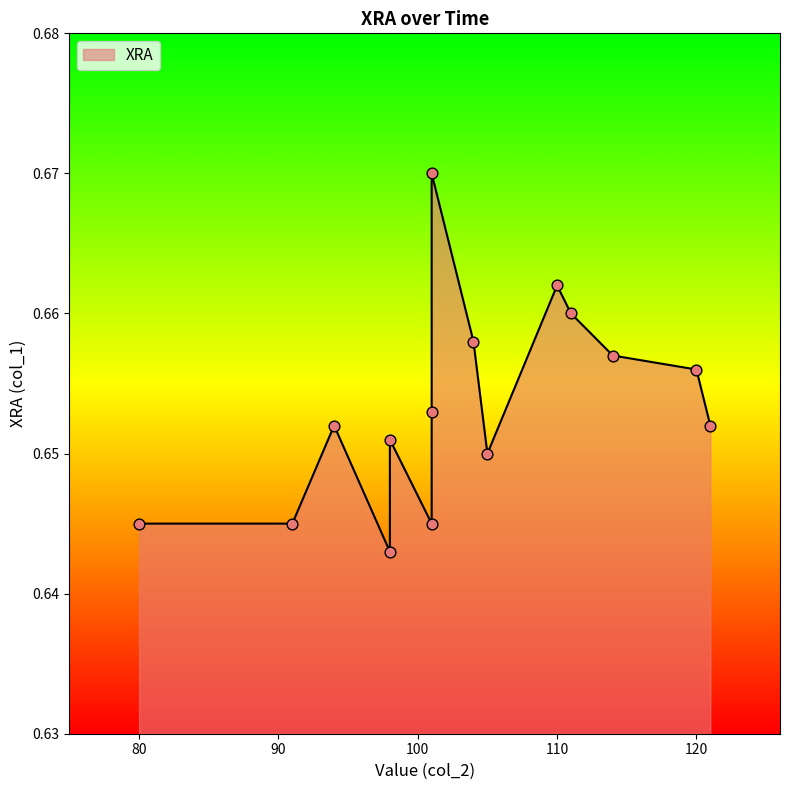

Which has a higher value, 101 or 110?

110